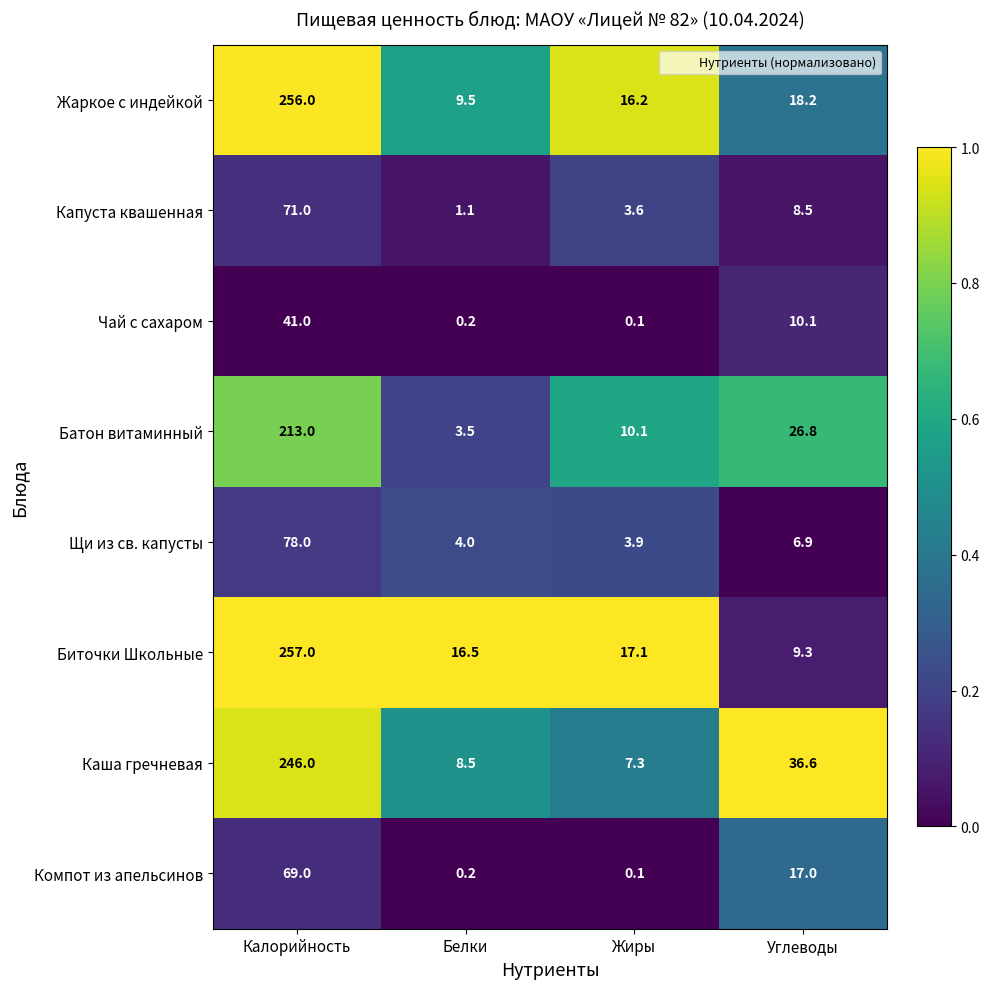

Rank the series at Калорийность from lowest to highest value.

Чай с сахаром, Компот из апельсинов, Капуста квашенная, Щи из св. капусты, Батон витаминный, Каша гречневая, Жаркое с индейкой, Биточки Школьные